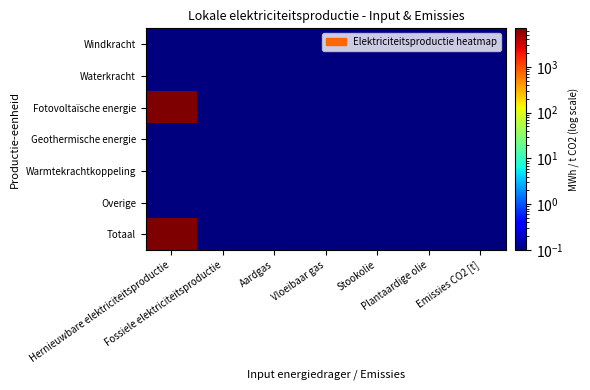

What is the greatest value displayed?

6939.9